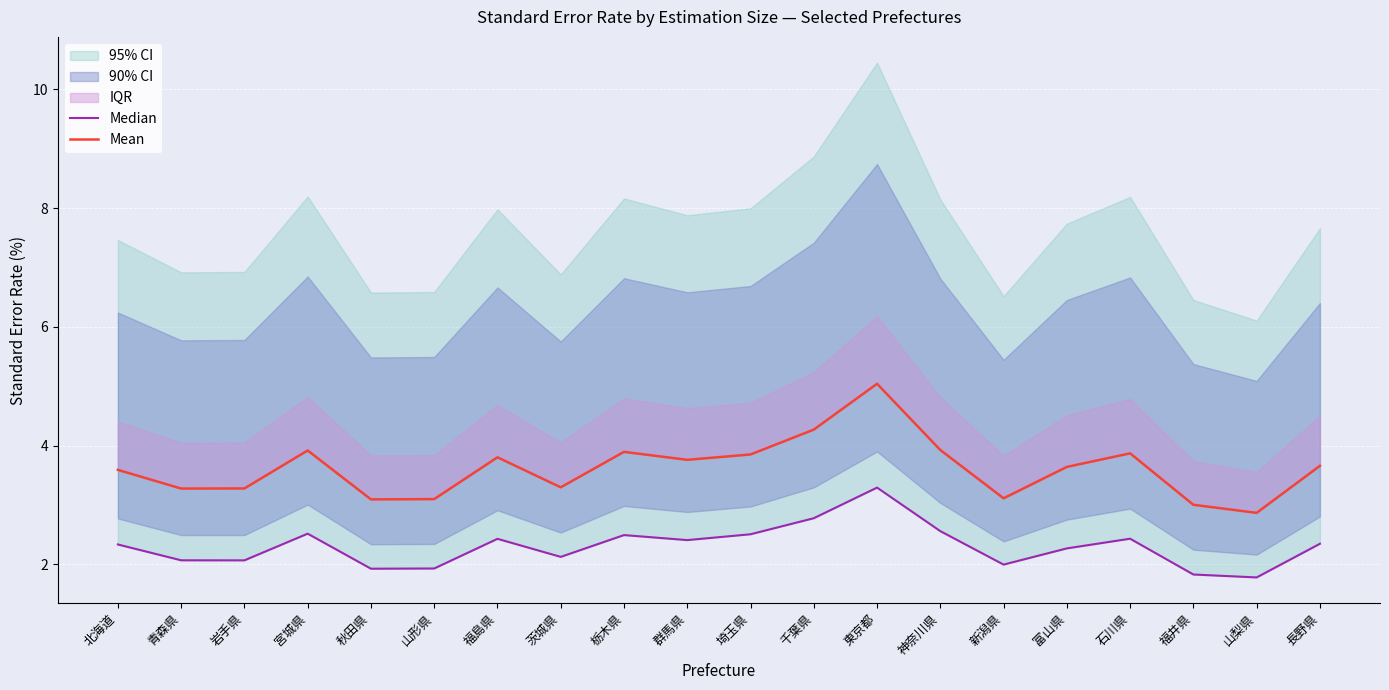

What is the difference between the second highest and minimum values in the Mean series?

1.4